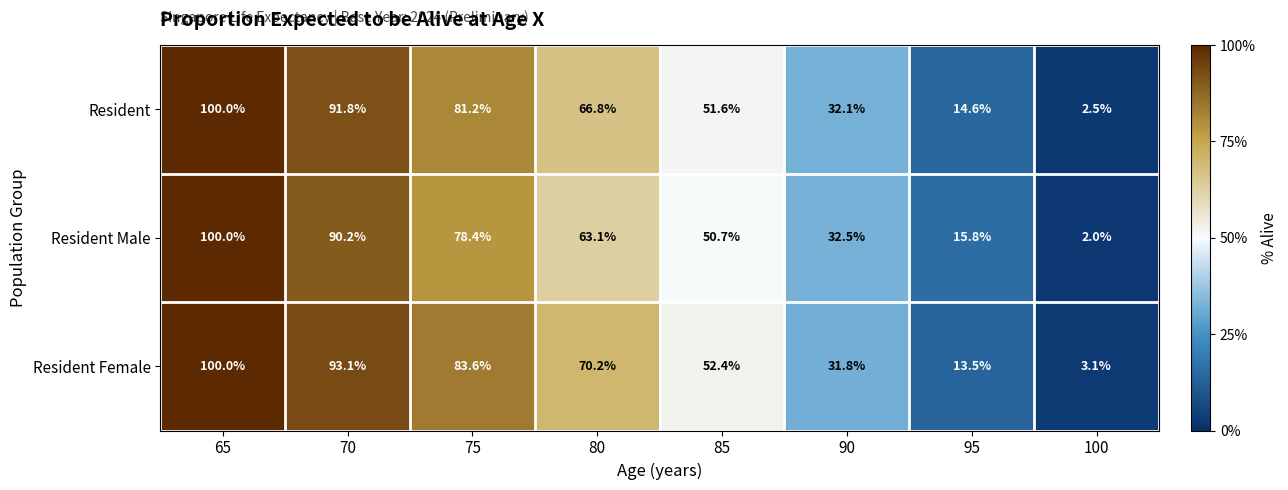

At 70, list the series in order from largest to smallest.

Resident Female, Resident, Resident Male